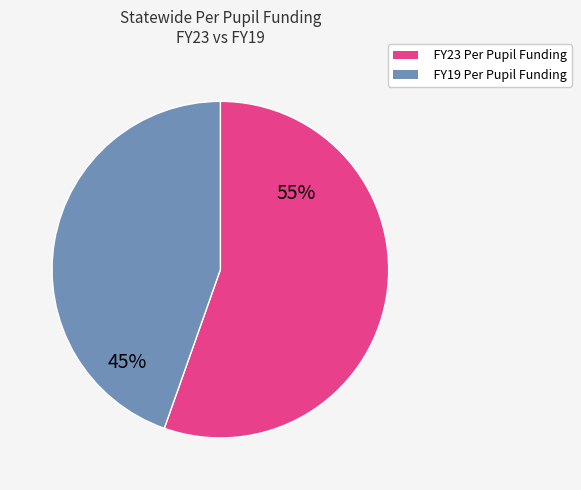

Which category has the biggest portion of the pie?

FY23 Per Pupil Funding